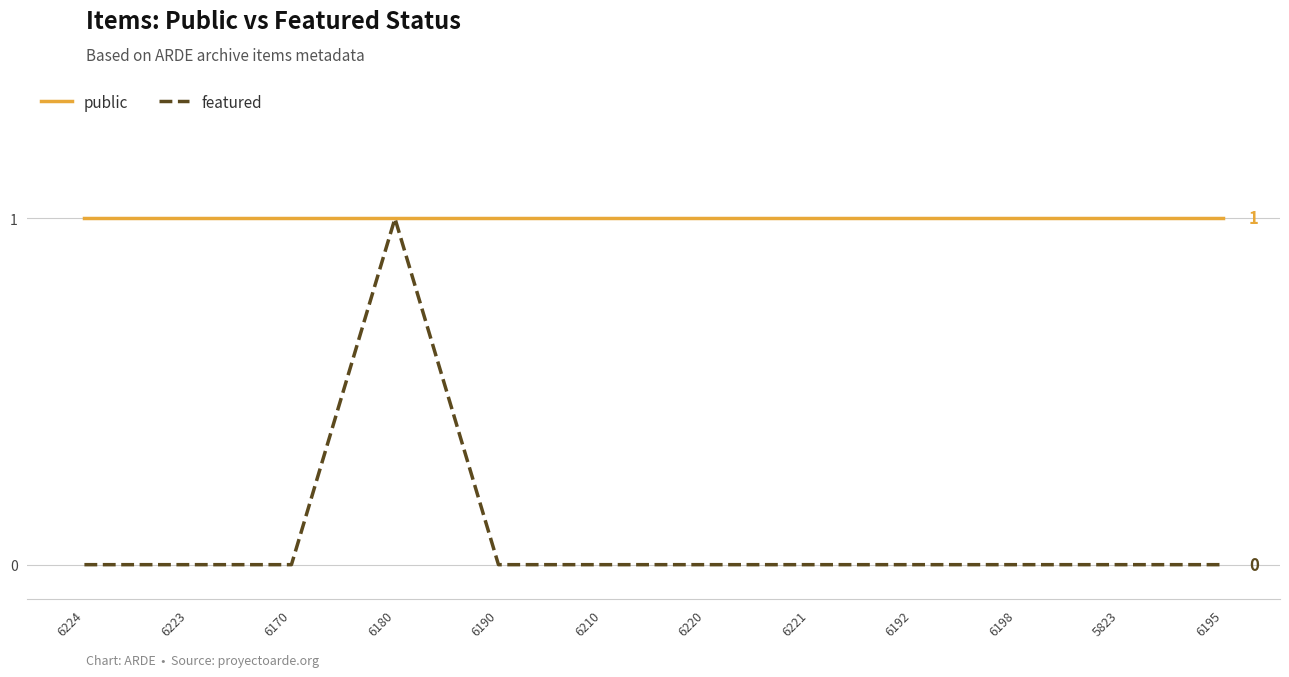

Is this an area chart (filled region under the line)?

No